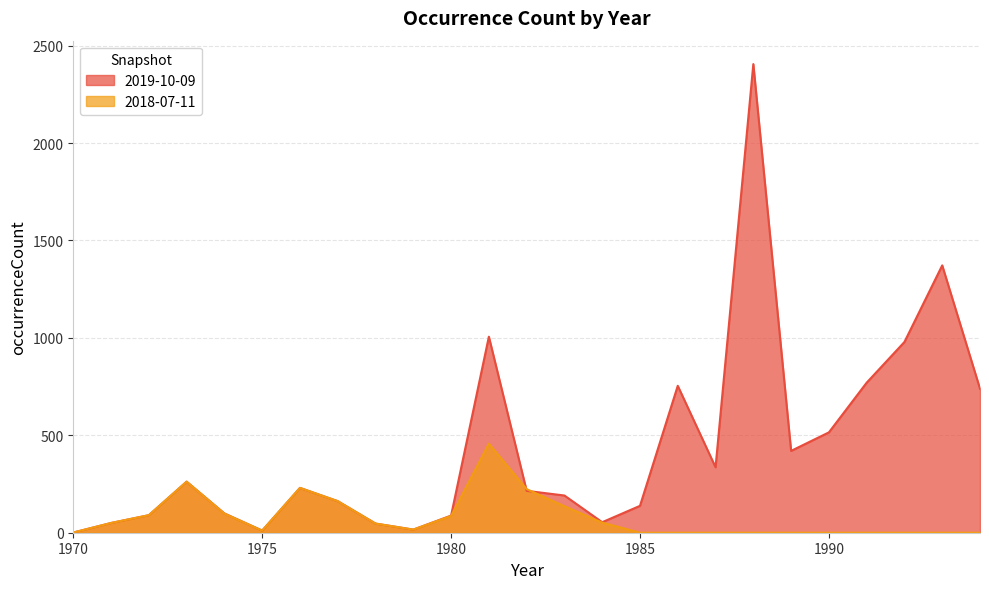

Between 1993 and 1982, which is larger?

1993